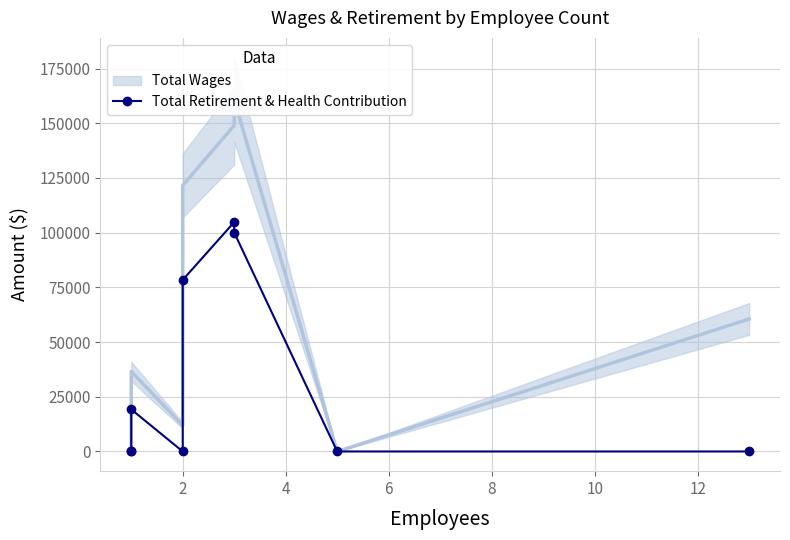

Is it true that the value at 4 is 12677?

False